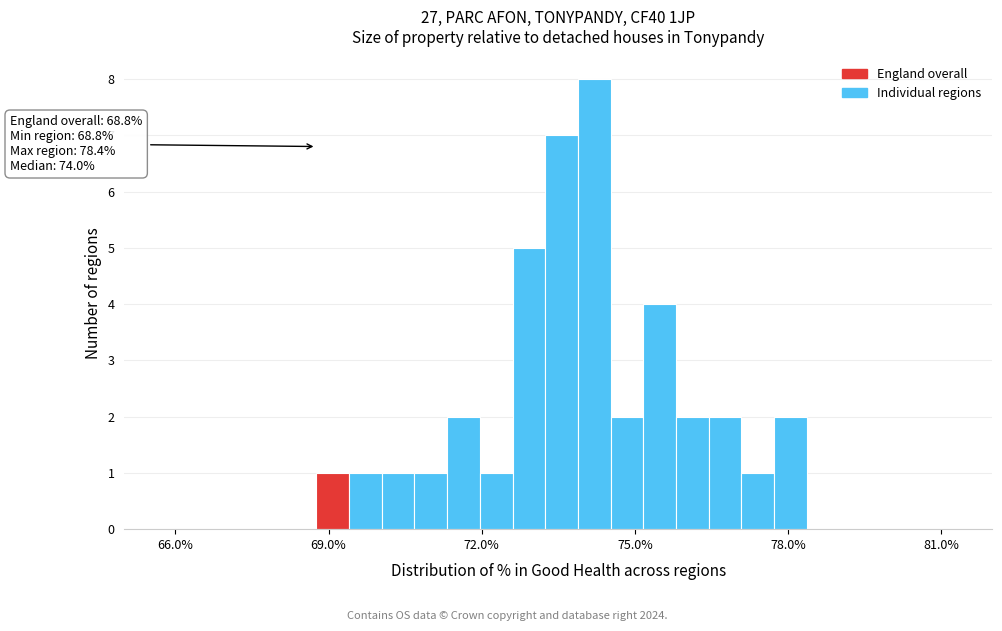

Around what value on the x-axis is the tallest bar? Give the approximate position of its centre, as read against the axis.

74.0